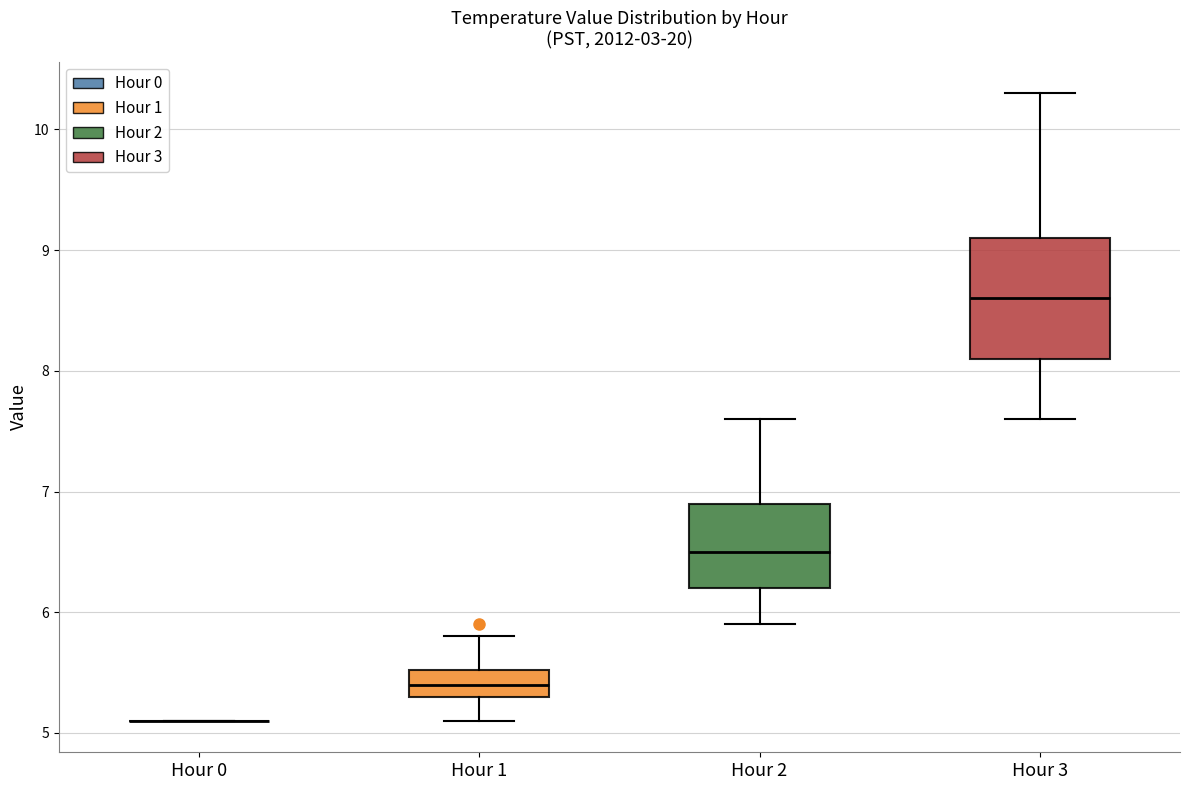

Comparing the boxes themselves (not the whiskers), which one is the tallest?

Hour 3